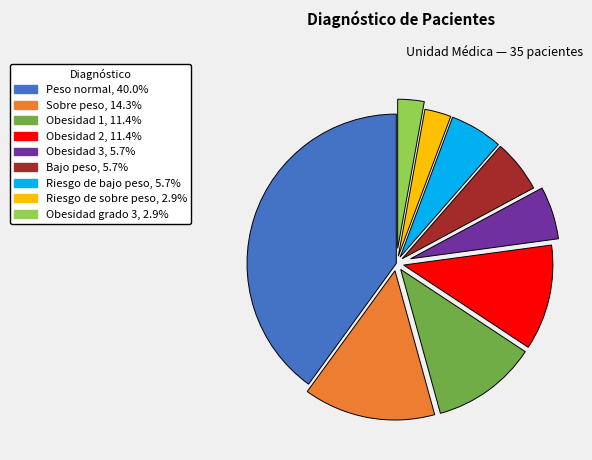

Combined, do Obesidad 3 and Obesidad 2 account for over 50%?

No